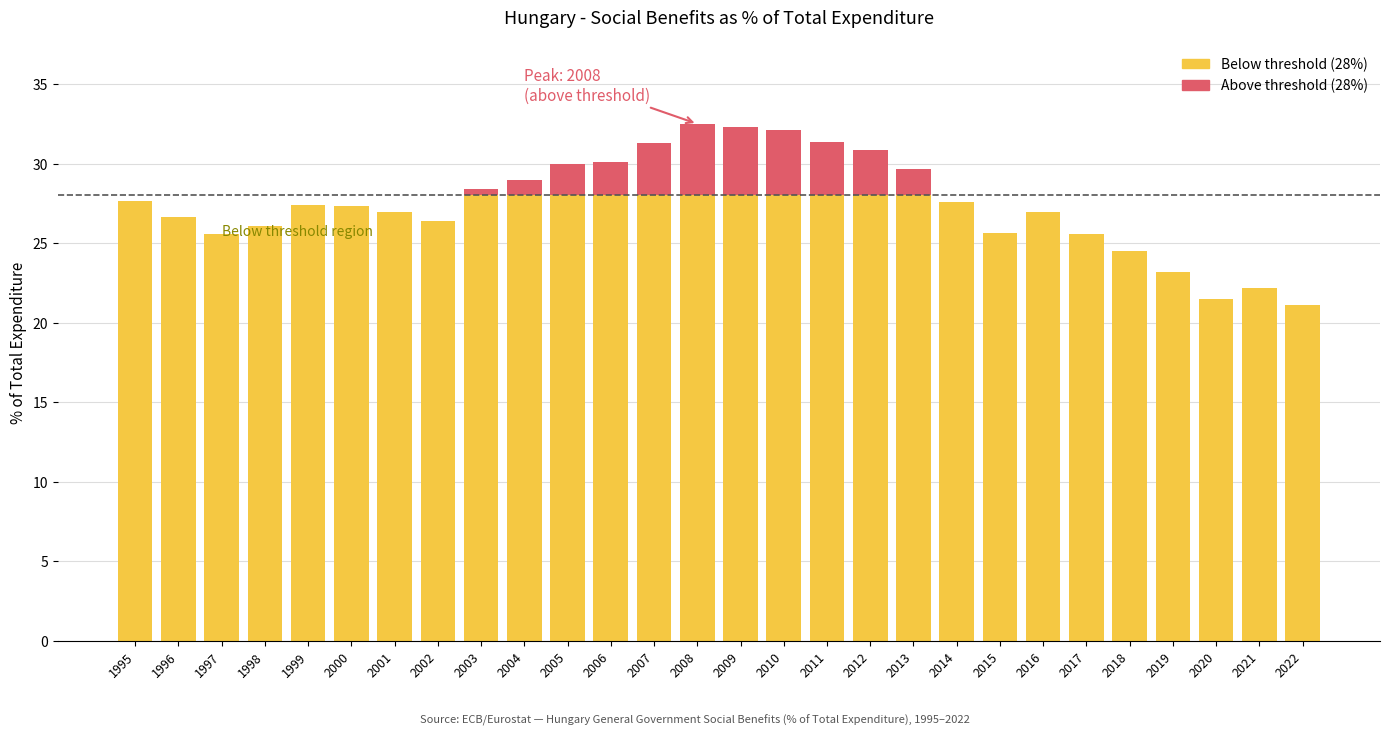

Are the bars horizontal?

No